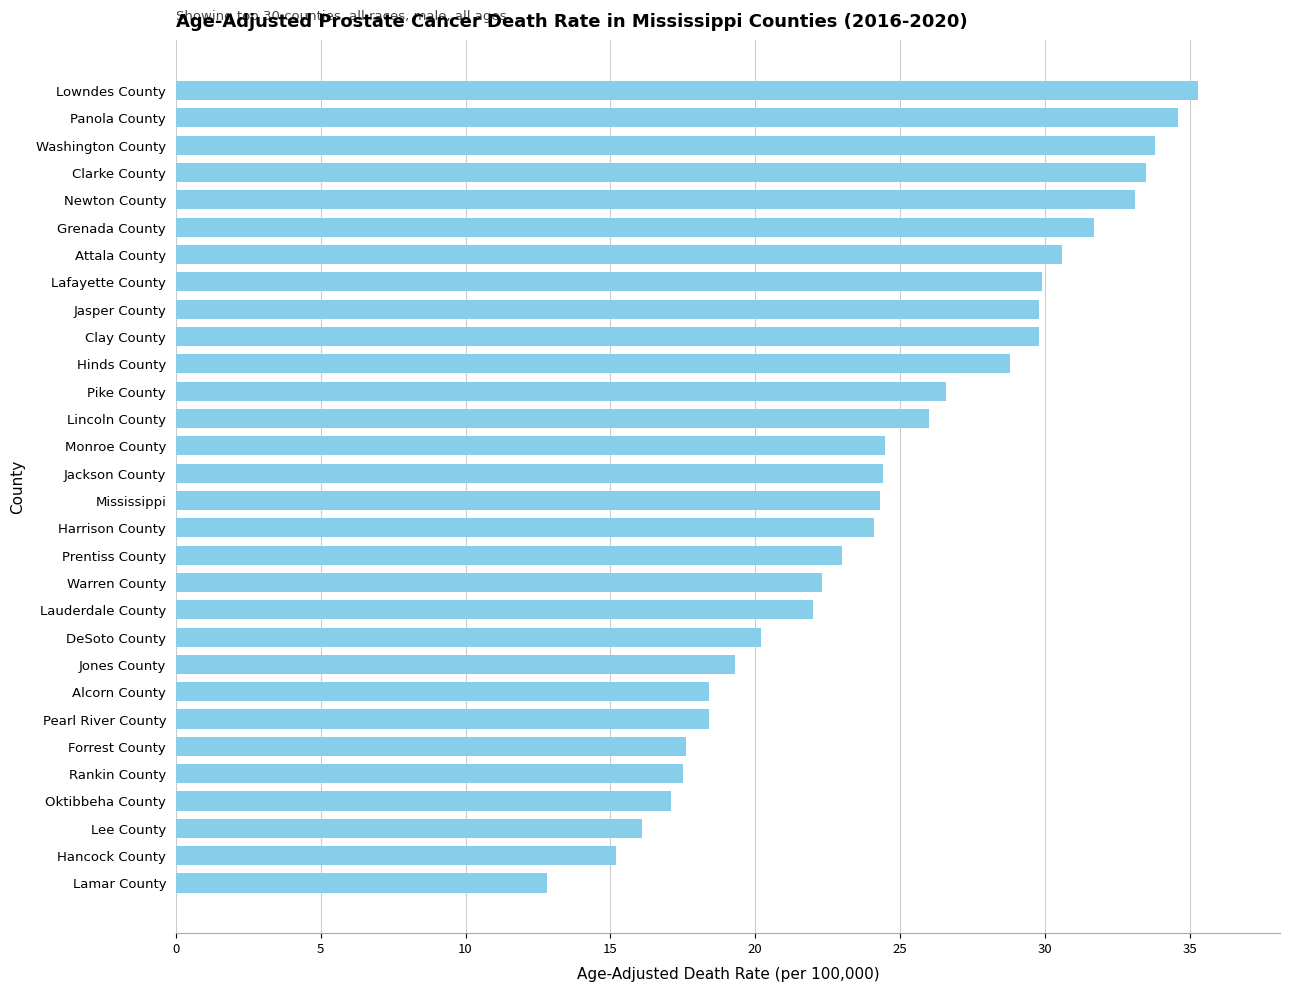

What is the difference between the second highest and minimum values?

21.8